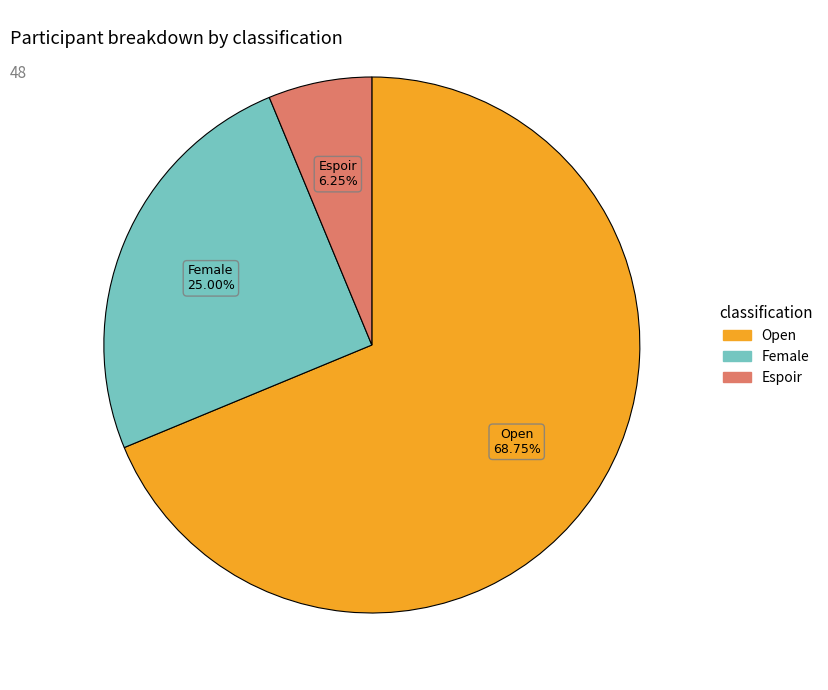

Which has a higher value, Female or Open?

Open